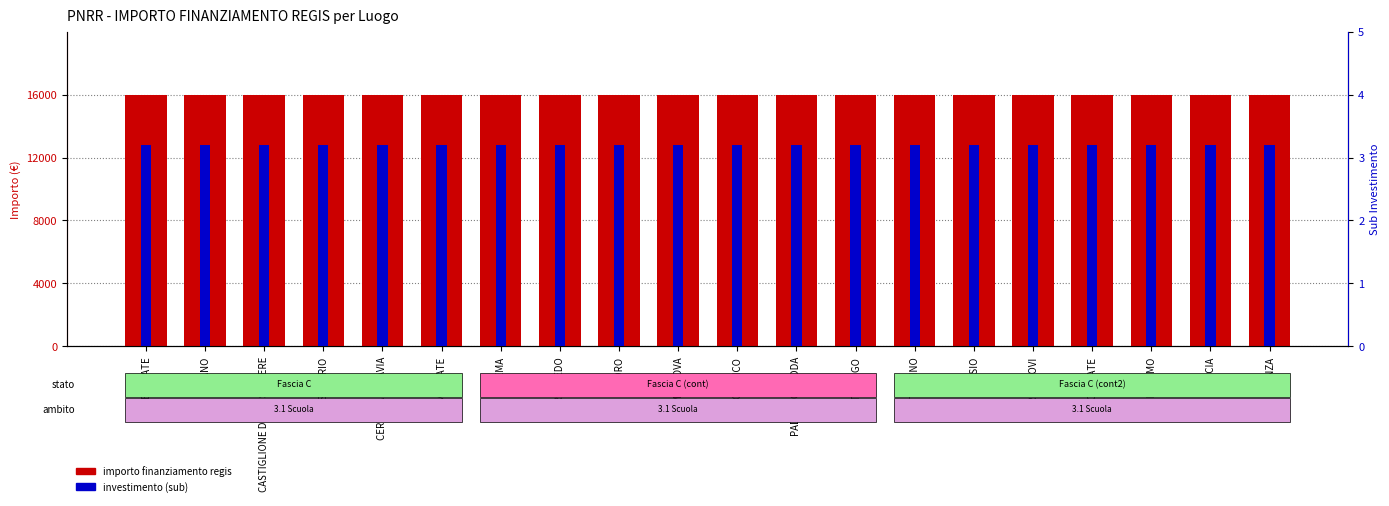

What is the label of the 15th bar from the left?

DESIO